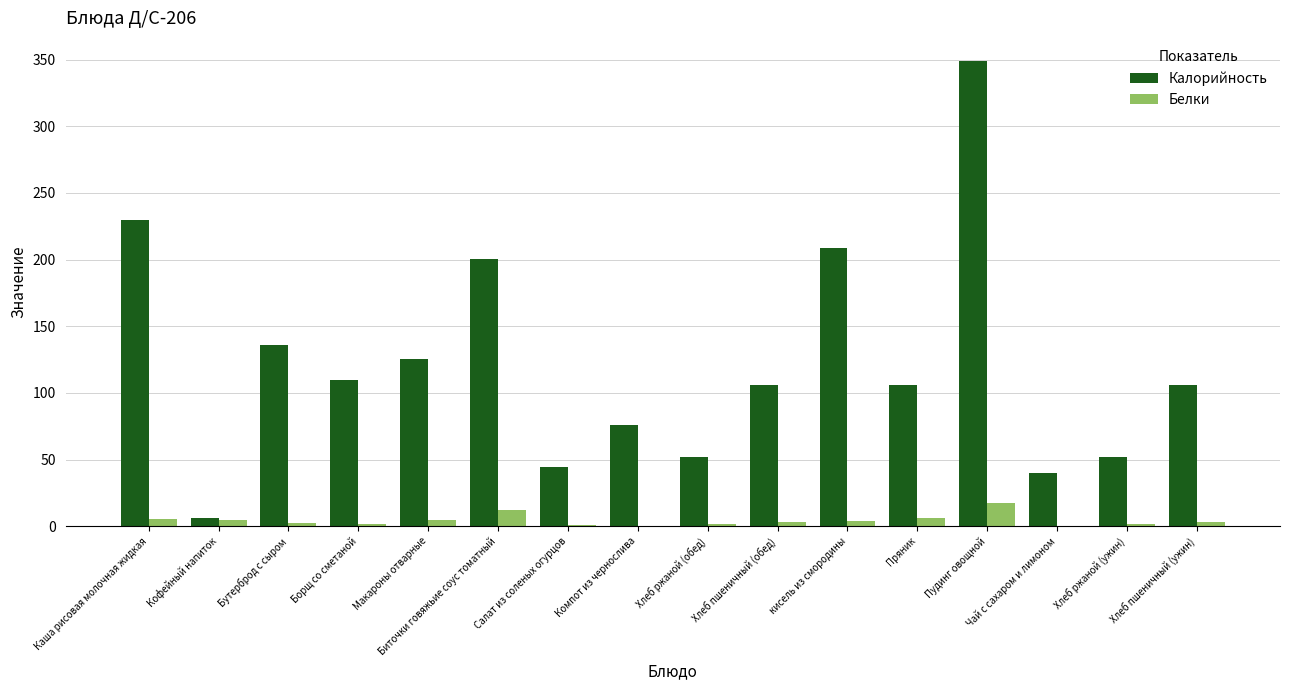

At which category is the sum across all series the highest?

Пудинг овощной